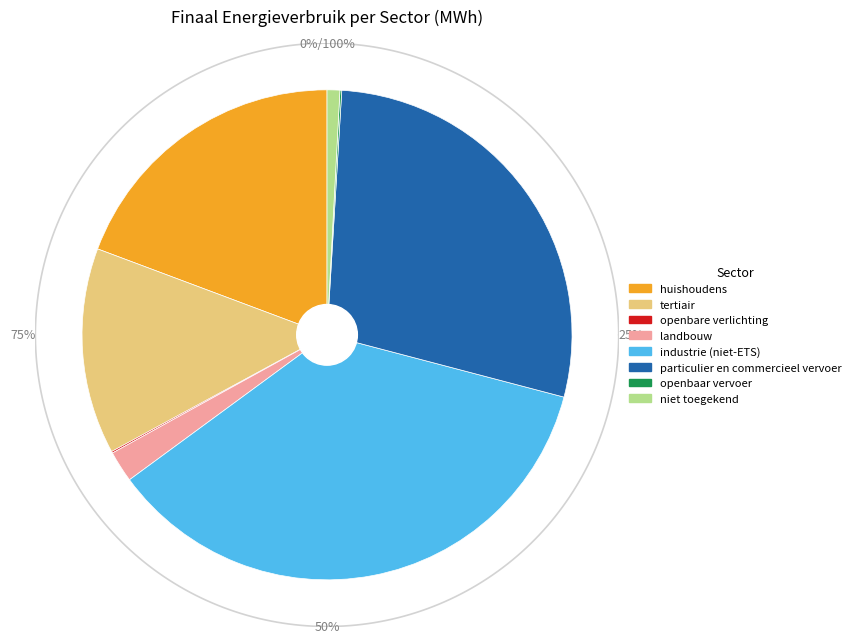

Which slice is the largest?

industrie (niet-ETS)